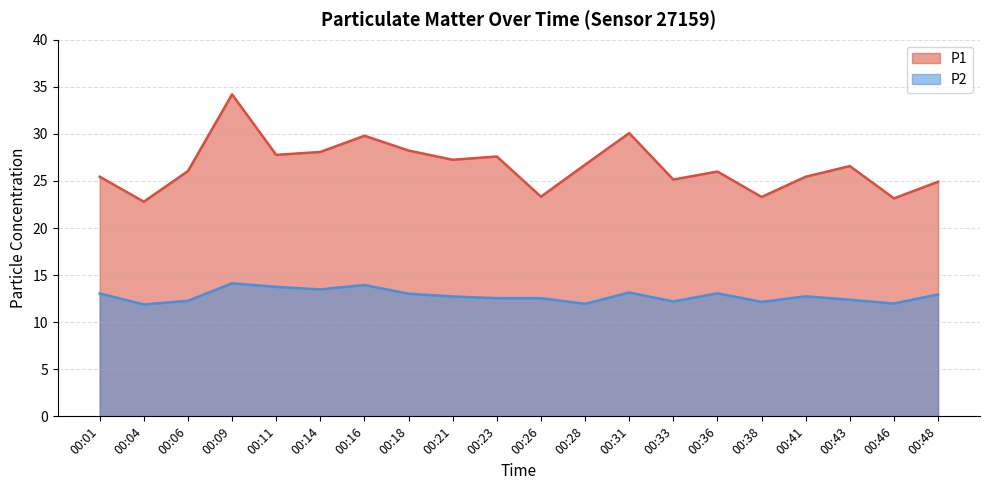

At which label is P1 closest to 28?

00:14